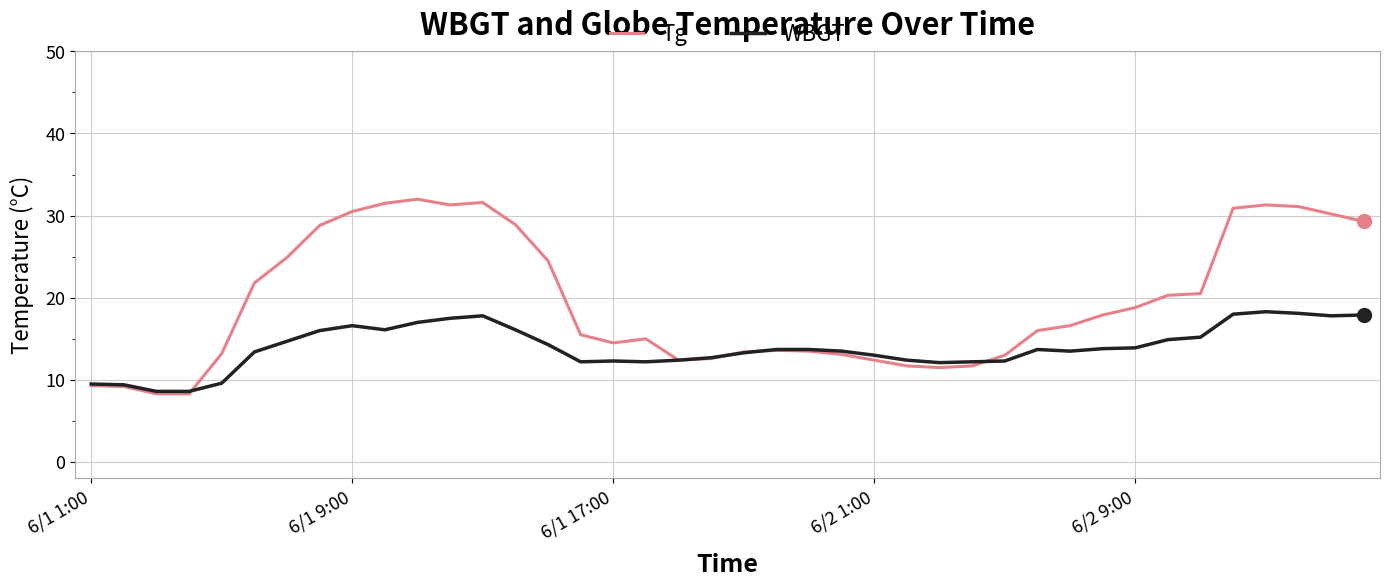

Does the chart have visible grid lines?

Yes